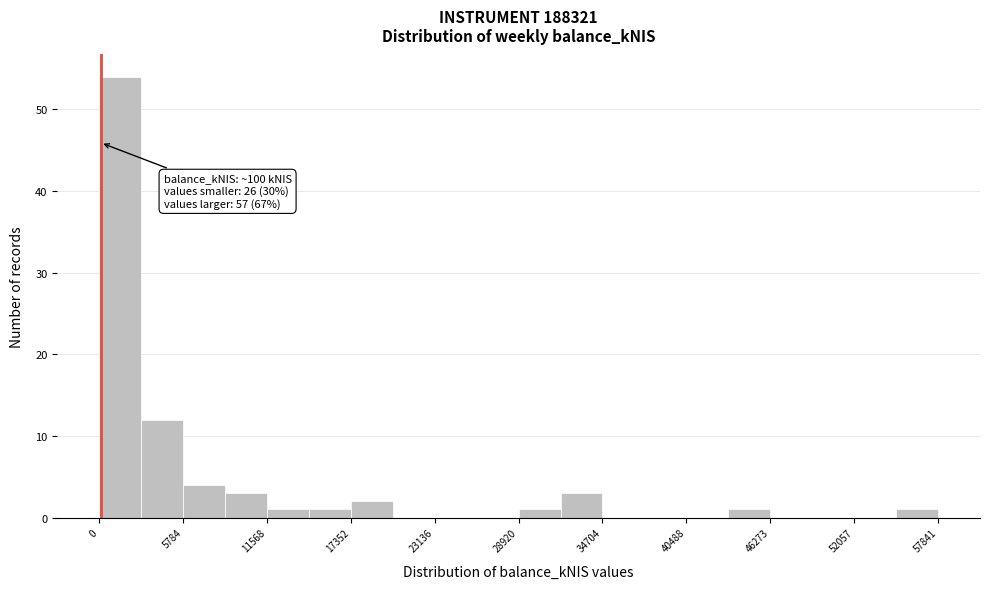

Around what value on the x-axis is the tallest bar? Give the approximate position of its centre, as read against the axis.

1000